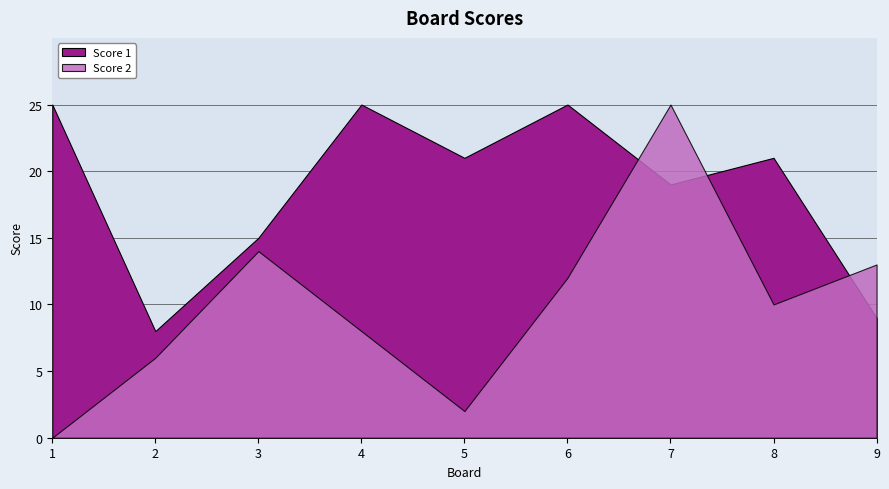

Reading left to right, extract all data points from this chart.

Score 1: 25	8	15	25	21	25	19	21	9
Score 2: 0	6	14	8	2	12	25	10	13